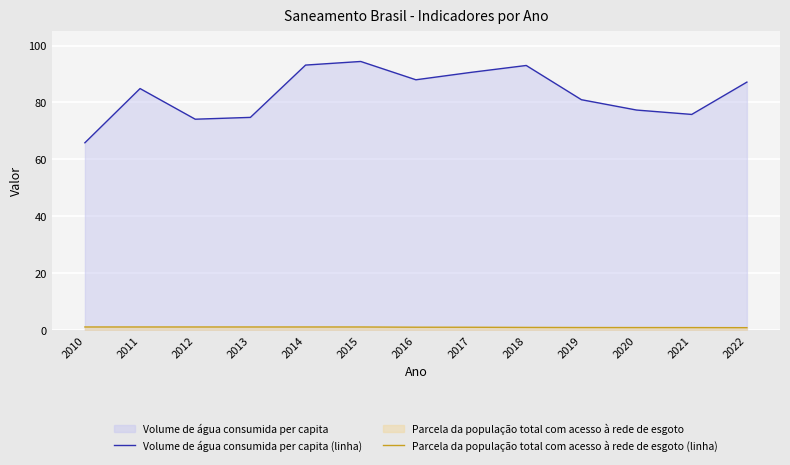

The Volume de água consumida per capita (linha) series shows 109.1 at 2013. True or false?

False